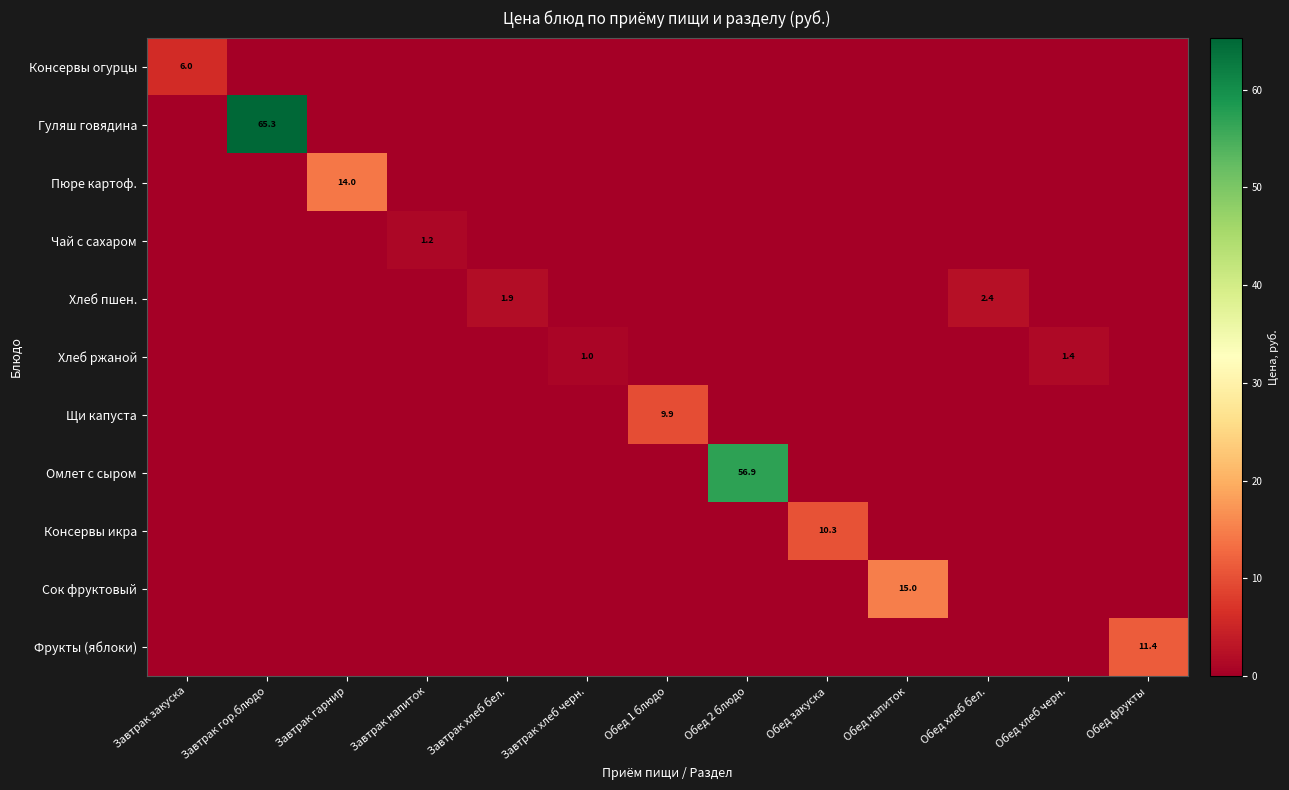

Rank the series by their maximum value, from highest to lowest.

Гуляш говядина, Омлет с сыром, Сок фруктовый, Пюре картоф., Фрукты (яблоки), Консервы икра, Щи капуста, Консервы огурцы, Хлеб пшен., Хлеб ржаной, Чай с сахаром